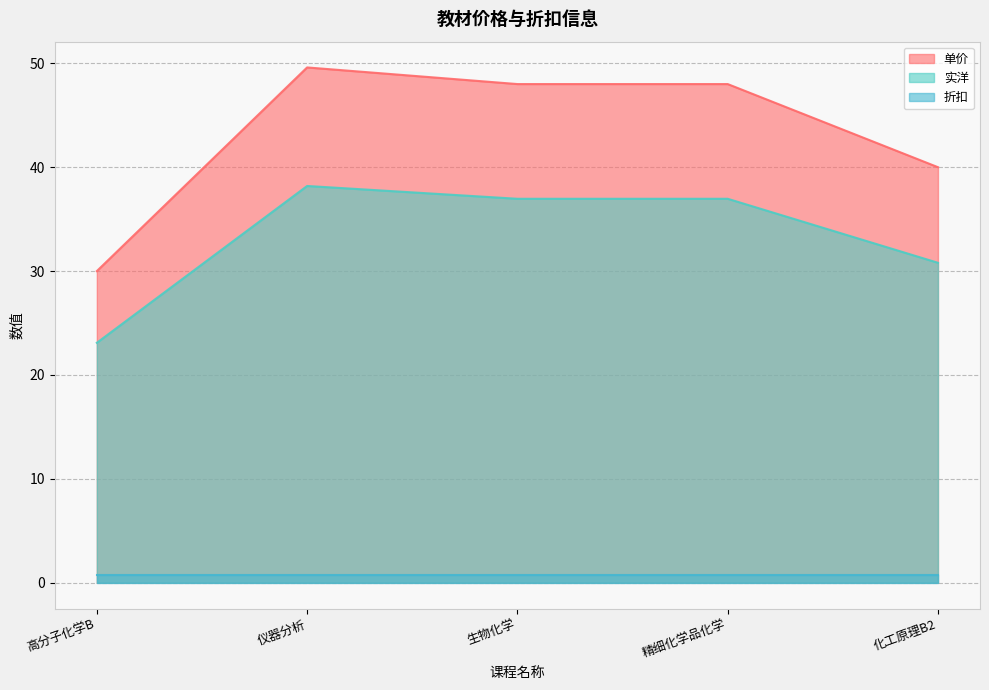

Which category has the lowest value across all series?

高分子化学B